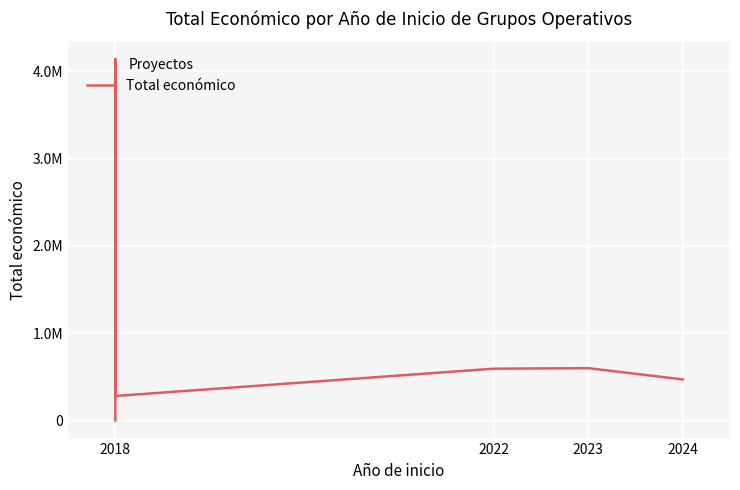

What is the sum of the values at 2023 and 2018?

880845.6